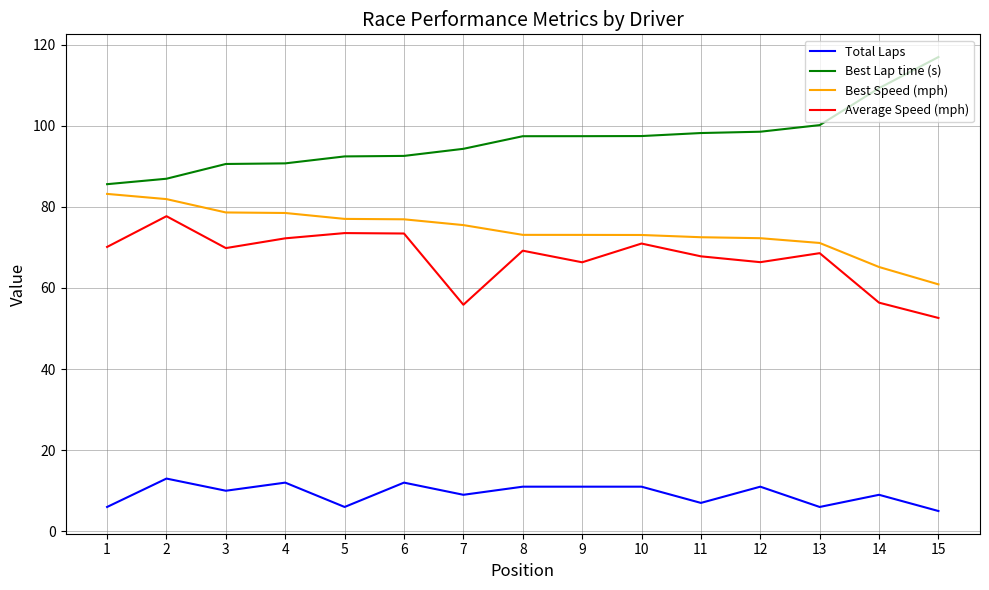

Rank the series by their maximum value, from lowest to highest.

Total Laps, Average Speed (mph), Best Speed (mph), Best Lap time (s)